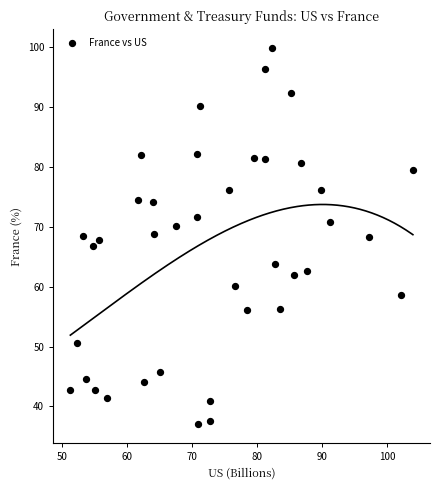

What is the range of Y values (max minus min)?

62.9